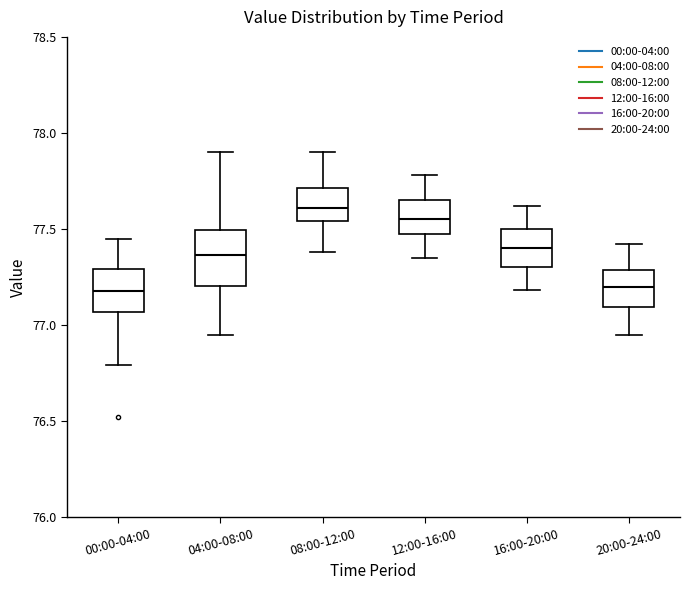

Comparing the boxes themselves (not the whiskers), which one is the tallest?

04:00-08:00